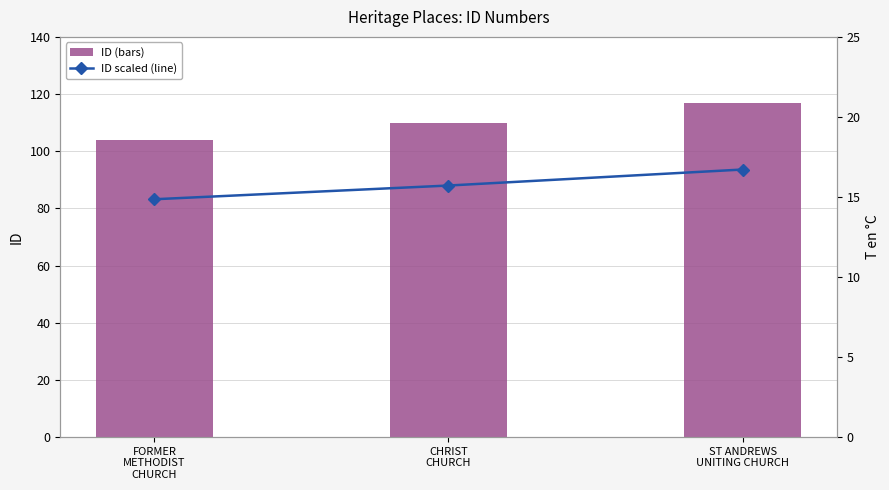

Does the chart contain stacked bars?

No